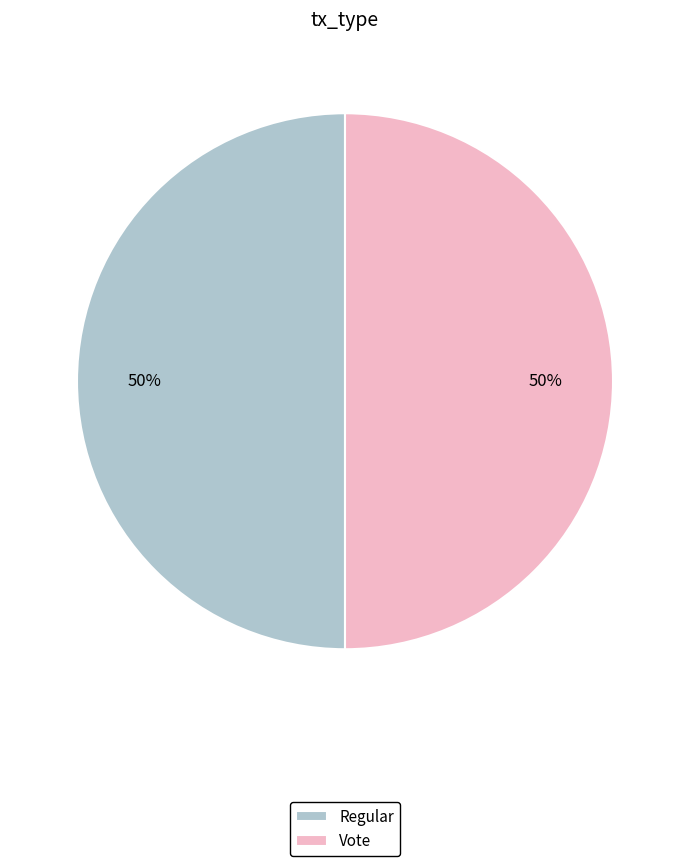

The Vote slice represents 50% of the pie. True or false?

True